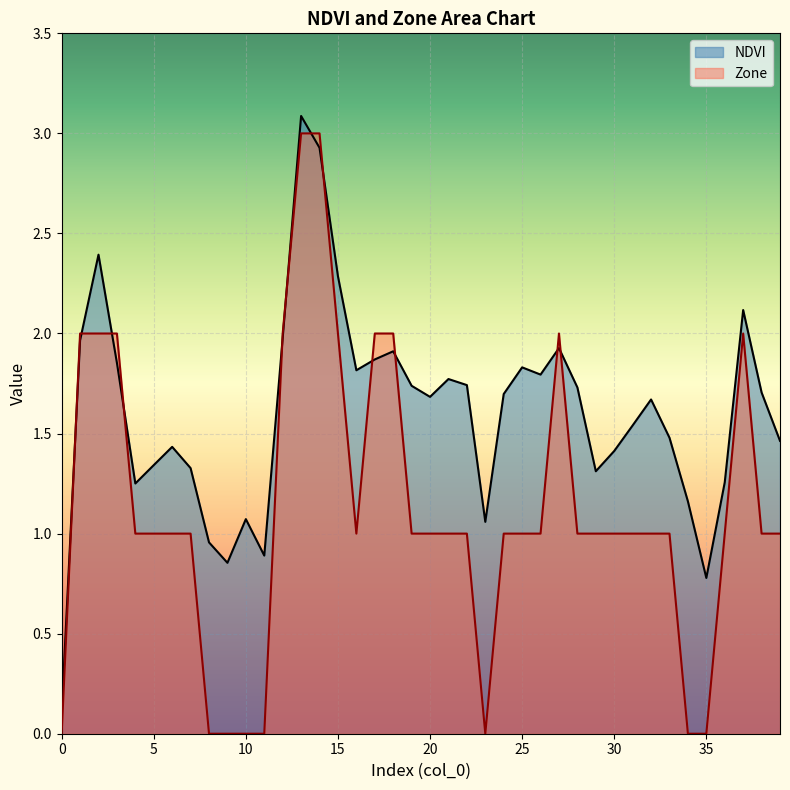

List the series in order of their overall mean, highest first.

NDVI, Zone